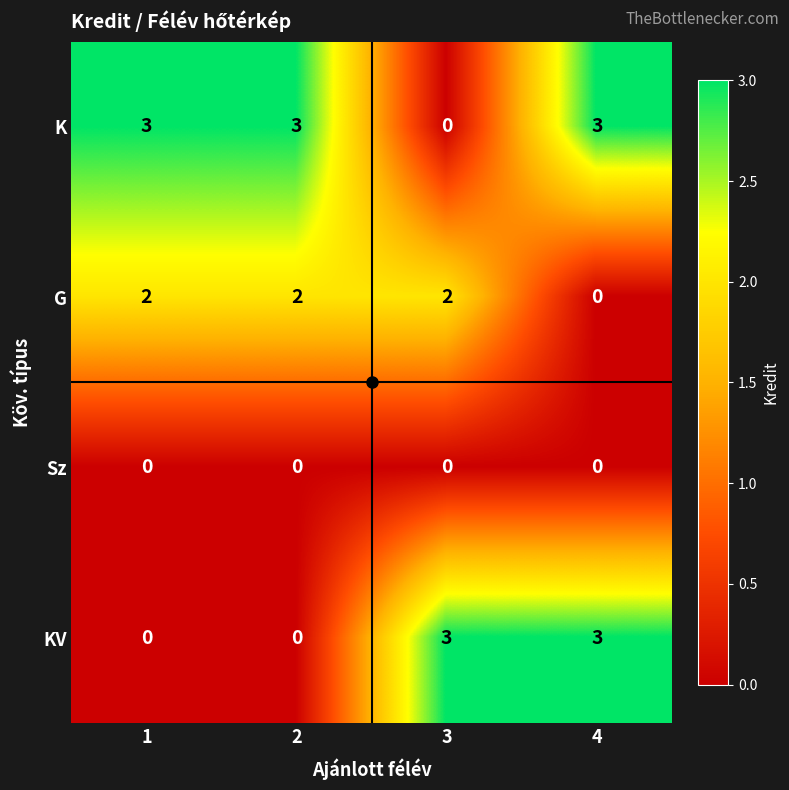

How many positive values does the KV series have?

2